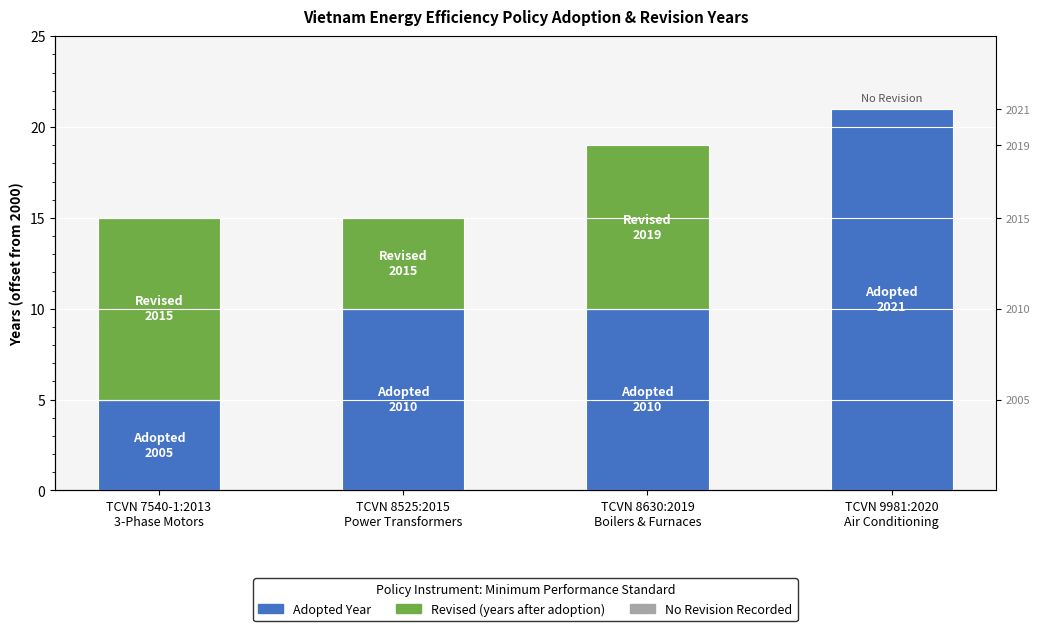

What is the total value across all series at TCVN 8525:2015
Power Transformers?

15